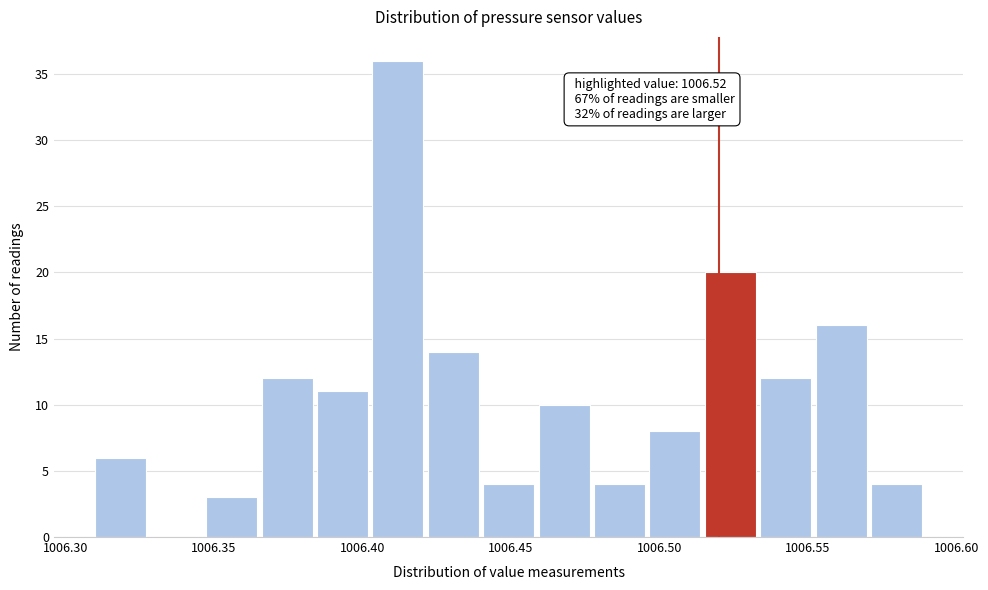

Around what value on the x-axis is the tallest bar? Give the approximate position of its centre, as read against the axis.

1006.410